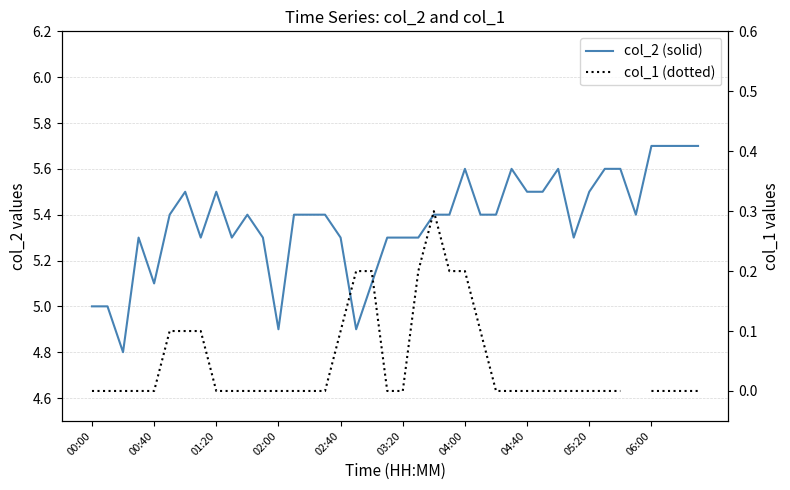

True or false: col_2 and col_1 intersect in this chart.

False